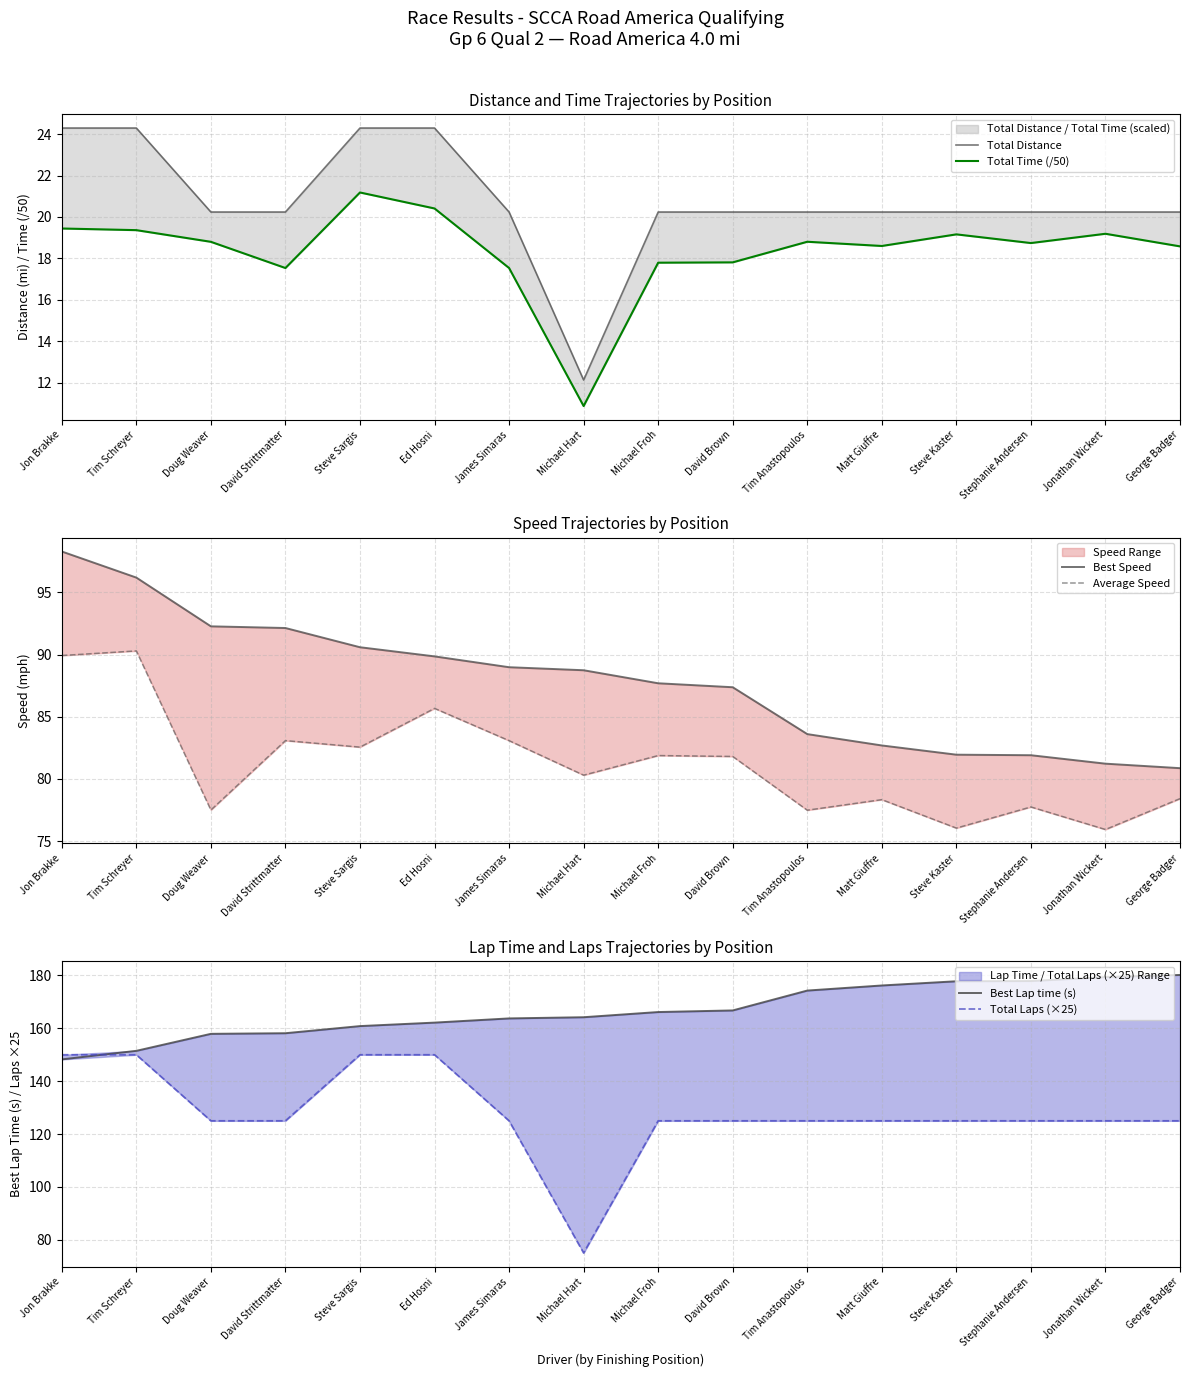

Reading left to right, what are all the values shown in this chart?

Total Distance: Jon Brakke=24.3	Tim Schreyer=24.3	Doug Weaver=20.2	David Strittmatter=20.2	Steve Sargis=24.3	Ed Hosni=24.3	James Simaras=20.2	Michael Hart=12.1	Michael Froh=20.2	David Brown=20.2	Tim Anastopoulos=20.2	Matt Giuffre=20.2	Steve Kaster=20.2	Stephanie Andersen=20.2	Jonathan Wickert=20.2	George Badger=20.2
Total Time (/50): Jon Brakke=19.4	Tim Schreyer=19.4	Doug Weaver=18.8	David Strittmatter=17.5	Steve Sargis=21.2	Ed Hosni=20.4	James Simaras=17.5	Michael Hart=10.9	Michael Froh=17.8	David Brown=17.8	Tim Anastopoulos=18.8	Matt Giuffre=18.6	Steve Kaster=19.2	Stephanie Andersen=18.7	Jonathan Wickert=19.2	George Badger=18.6
Best Speed: Jon Brakke=98.3	Tim Schreyer=96.2	Doug Weaver=92.3	David Strittmatter=92.1	Steve Sargis=90.6	Ed Hosni=89.9	James Simaras=89.0	Michael Hart=88.7	Michael Froh=87.7	David Brown=87.4	Tim Anastopoulos=83.6	Matt Giuffre=82.7	Steve Kaster=82.0	Stephanie Andersen=81.9	Jonathan Wickert=81.2	George Badger=80.9
Average Speed: Jon Brakke=89.9	Tim Schreyer=90.3	Doug Weaver=77.5	David Strittmatter=83.1	Steve Sargis=82.6	Ed Hosni=85.7	James Simaras=83.1	Michael Hart=80.3	Michael Froh=81.9	David Brown=81.8	Tim Anastopoulos=77.5	Matt Giuffre=78.3	Steve Kaster=76.0	Stephanie Andersen=77.7	Jonathan Wickert=75.9	George Badger=78.4
Best Lap time (s): Jon Brakke=148.3	Tim Schreyer=151.5	Doug Weaver=157.9	David Strittmatter=158.2	Steve Sargis=160.9	Ed Hosni=162.2	James Simaras=163.8	Michael Hart=164.2	Michael Froh=166.2	David Brown=166.8	Tim Anastopoulos=174.3	Matt Giuffre=176.2	Steve Kaster=177.8	Stephanie Andersen=177.9	Jonathan Wickert=179.4	George Badger=180.2
Total Laps (×25): Jon Brakke=150.0	Tim Schreyer=150.0	Doug Weaver=125.0	David Strittmatter=125.0	Steve Sargis=150.0	Ed Hosni=150.0	James Simaras=125.0	Michael Hart=75.0	Michael Froh=125.0	David Brown=125.0	Tim Anastopoulos=125.0	Matt Giuffre=125.0	Steve Kaster=125.0	Stephanie Andersen=125.0	Jonathan Wickert=125.0	George Badger=125.0